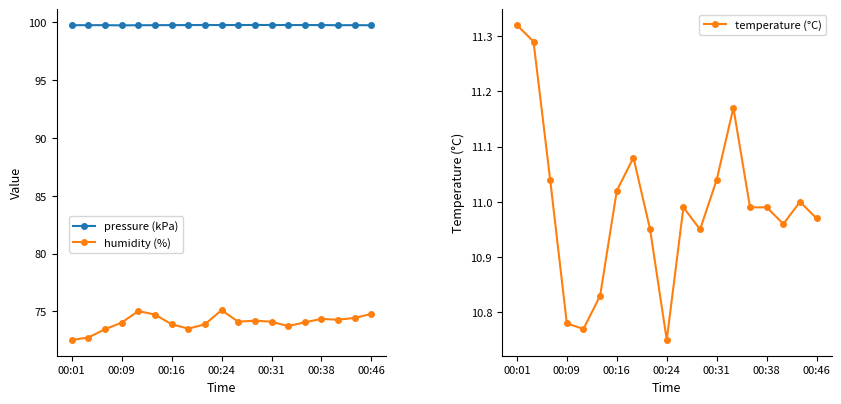

In humidity (%), how many points are lower than both neighbors (excluding endpoints)?

4